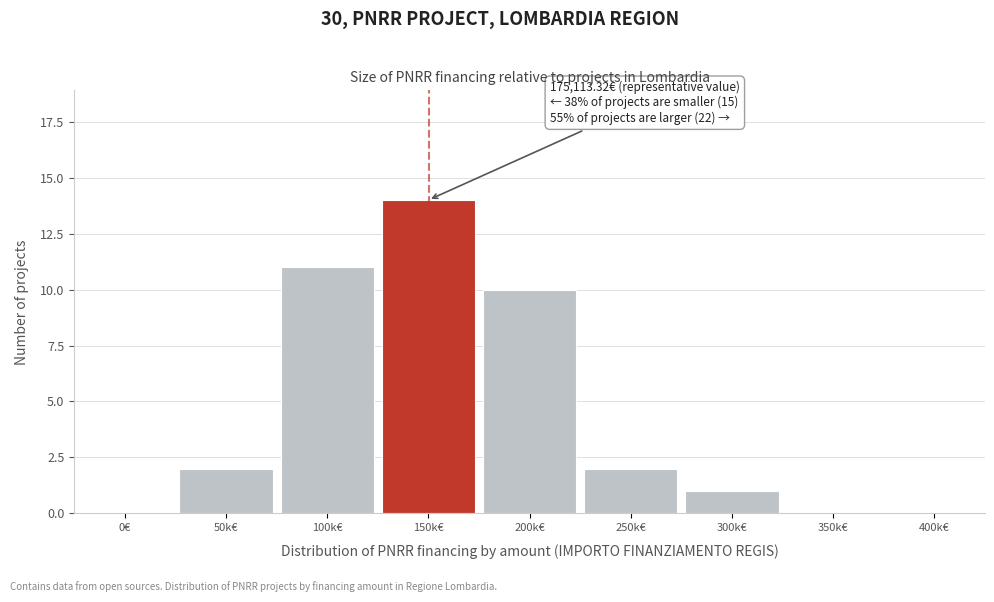

Reading left to right, extract all data points from this chart.

0€=0	50k€=2	100k€=11	150k€=14	200k€=10	250k€=2	300k€=1	350k€=0	400k€=0